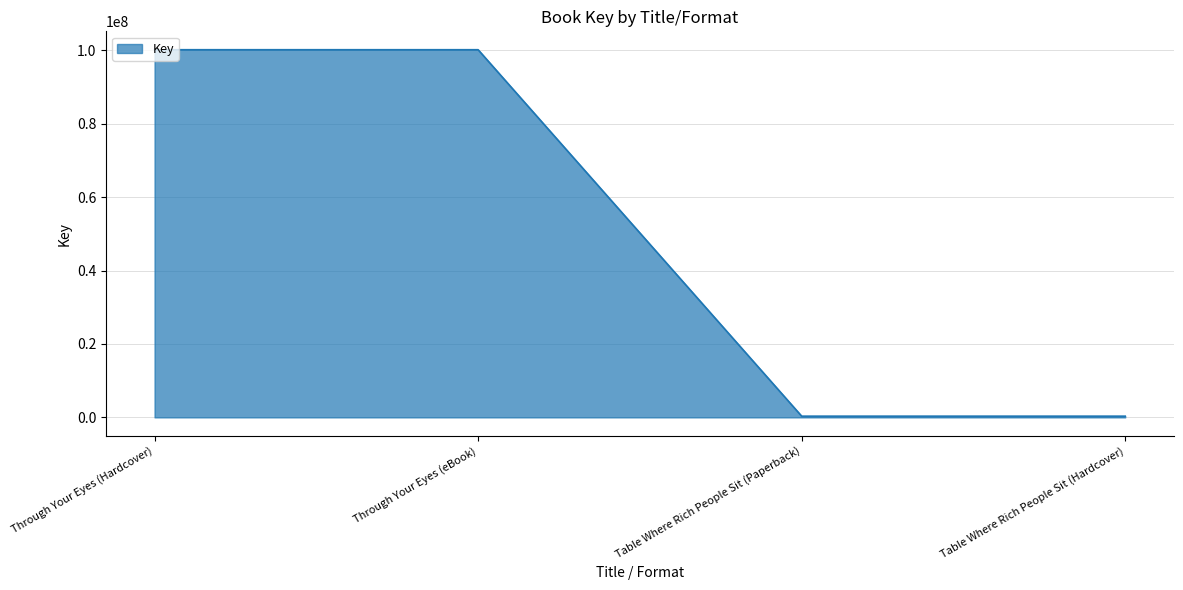

Between Table Where Rich People Sit (Paperback) and Through Your Eyes (eBook), which is larger?

Through Your Eyes (eBook)